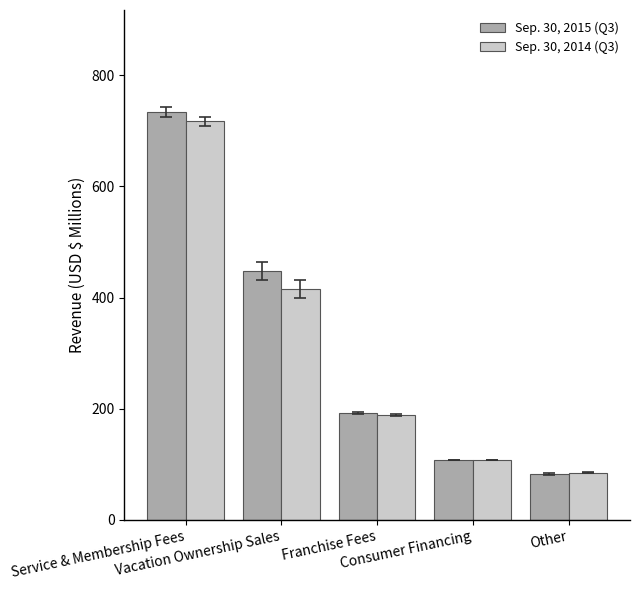

Between Service & Membership Fees and Franchise Fees, which series saw the biggest shift?

Sep. 30, 2015 (Q3)